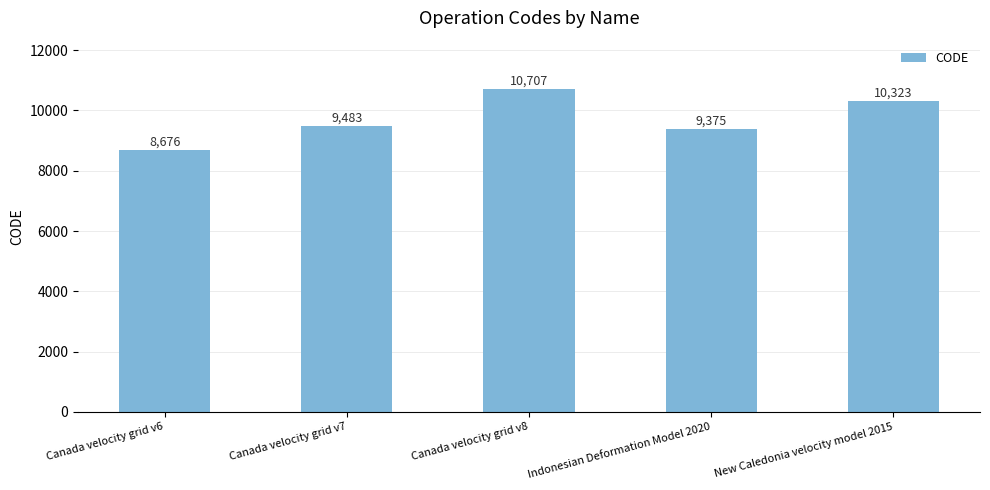

What is the value of the 3rd bar from the left?

10707